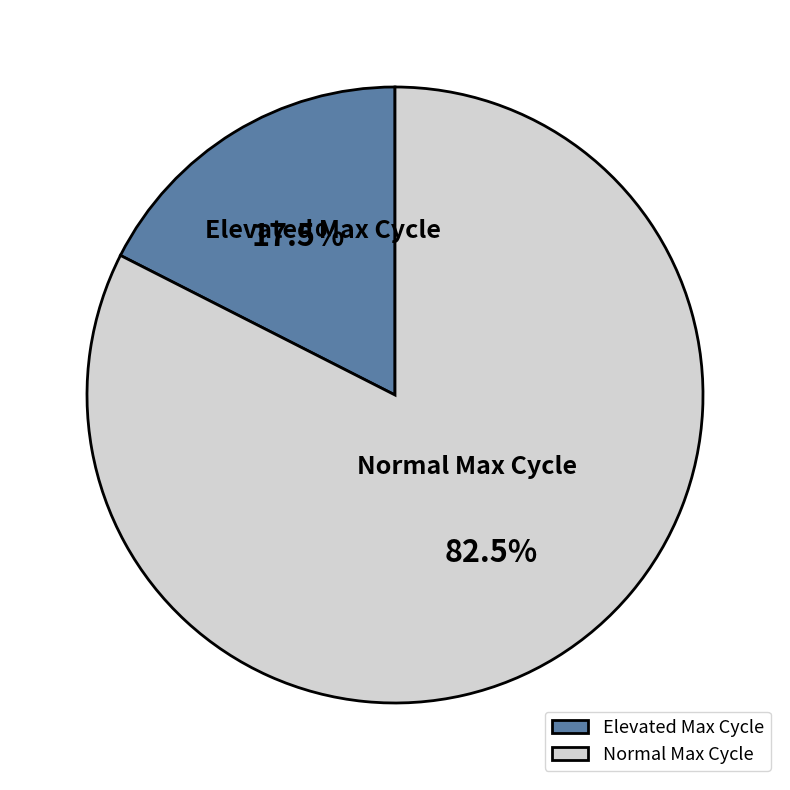

How many segments does this pie chart have?

2